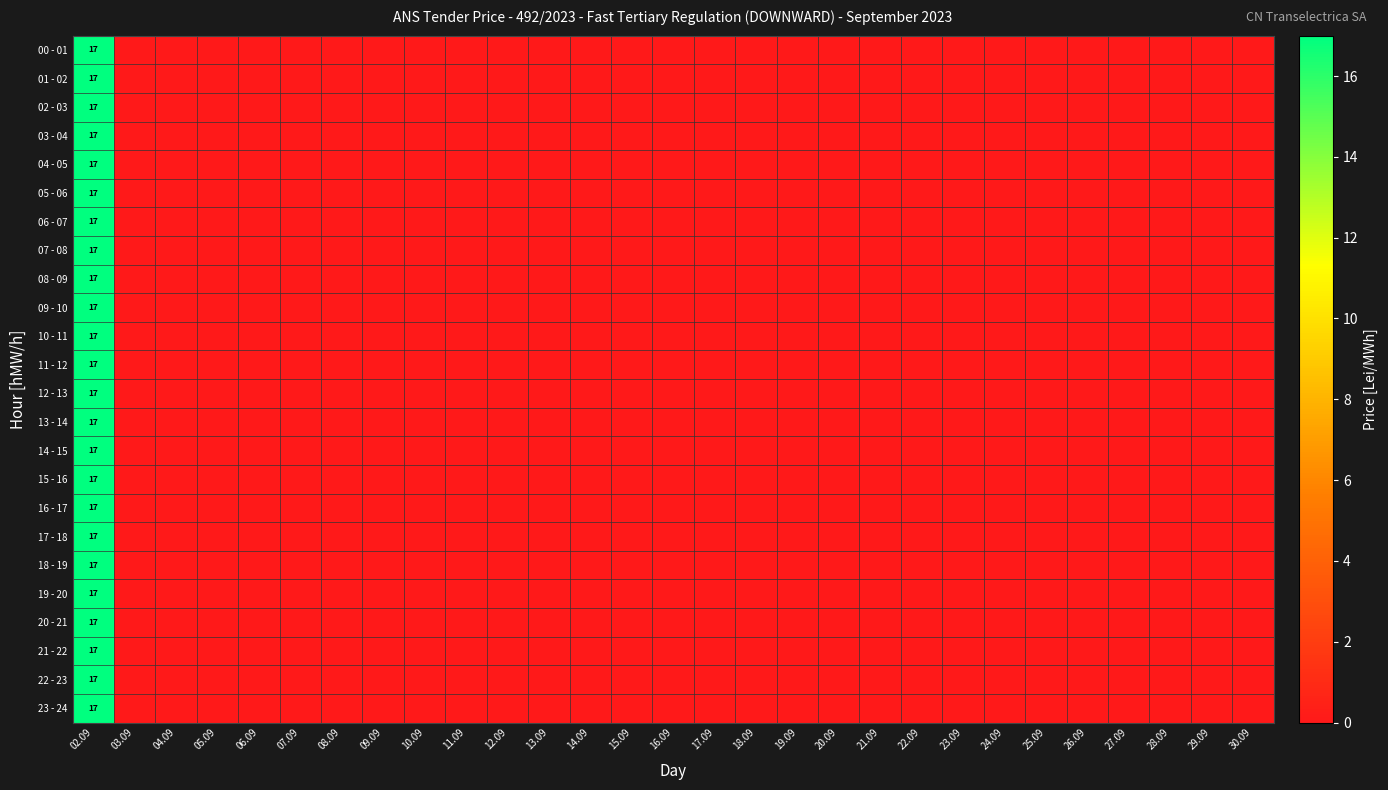

At which category is the sum across all series the highest?

02.09